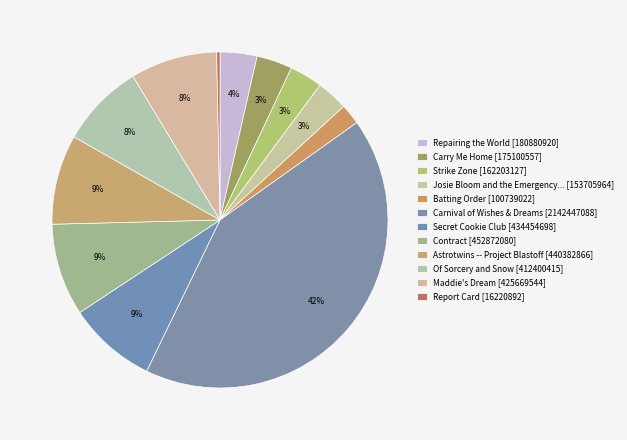

To the nearest percent, what portion does Carnival of Wishes & Dreams [2142447088] represent?

42%